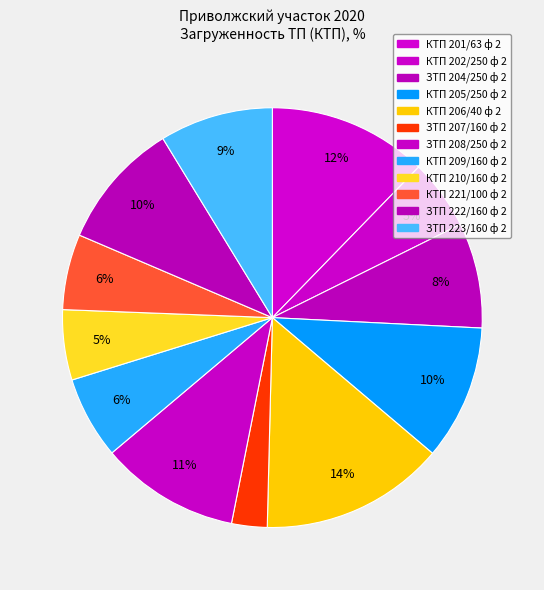

Rank the categories by value from highest to lowest.

КТП 206/40 ф 2, КТП 201/63 ф 2, ЗТП 208/250 ф 2, КТП 205/250 ф 2, ЗТП 222/160 ф 2, ЗТП 223/160 ф 2, ЗТП 204/250 ф 2, КТП 209/160 ф 2, КТП 221/100 ф 2, КТП 210/160 ф 2, КТП 202/250 ф 2, ЗТП 207/160 ф 2